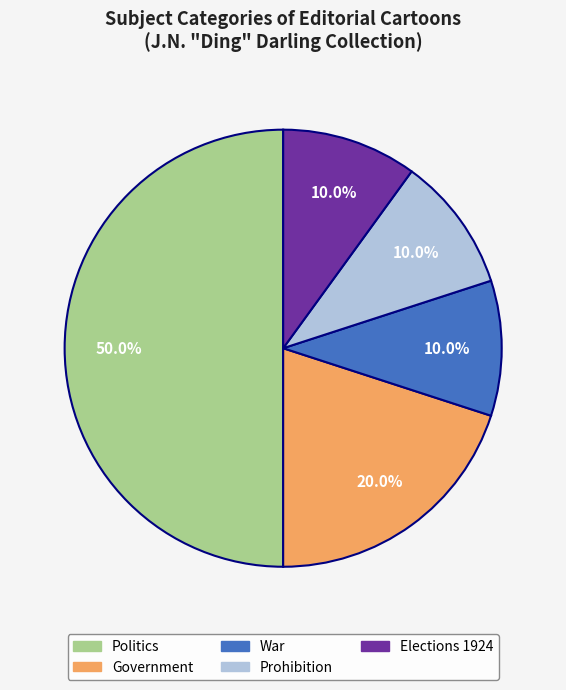

Which has a higher value, Politics or Elections 1924?

Politics